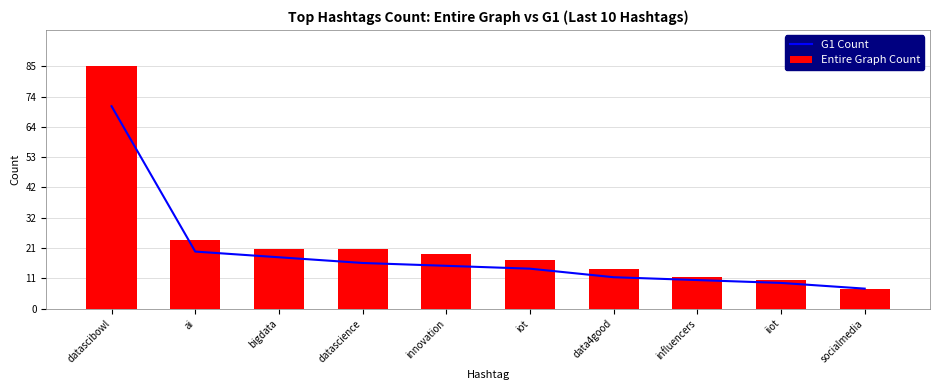

What value does the Entire Graph Count series have at influencers?

11